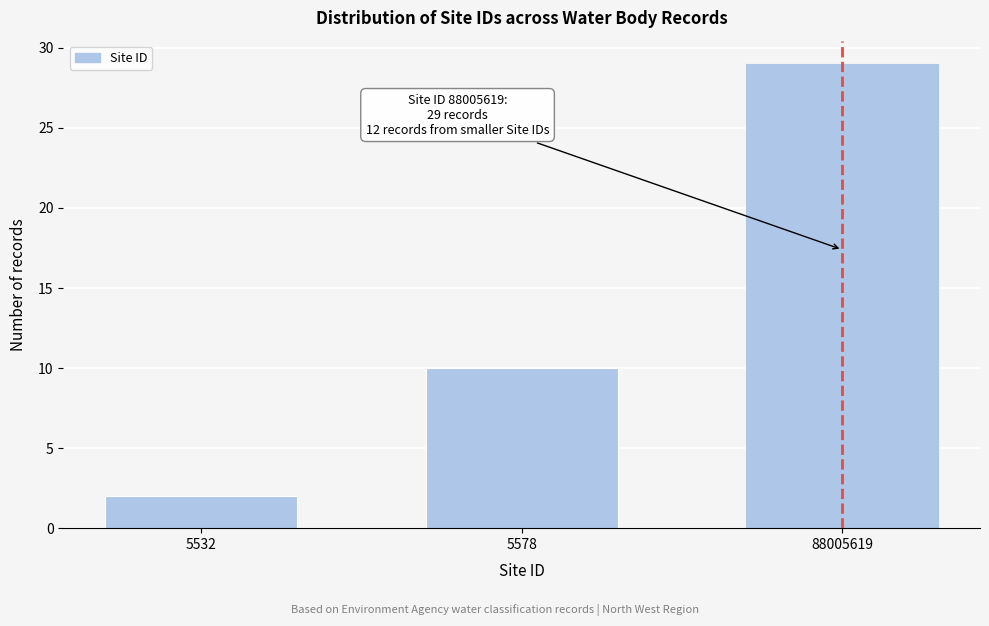

Reading left to right, transcribe all the data shown in this chart.

5532=2	5578=10	88005619=29